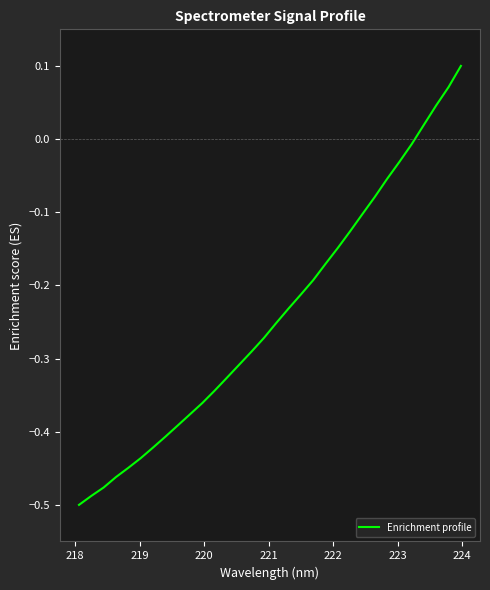

What is the difference between the maximum and minimum values?

0.6